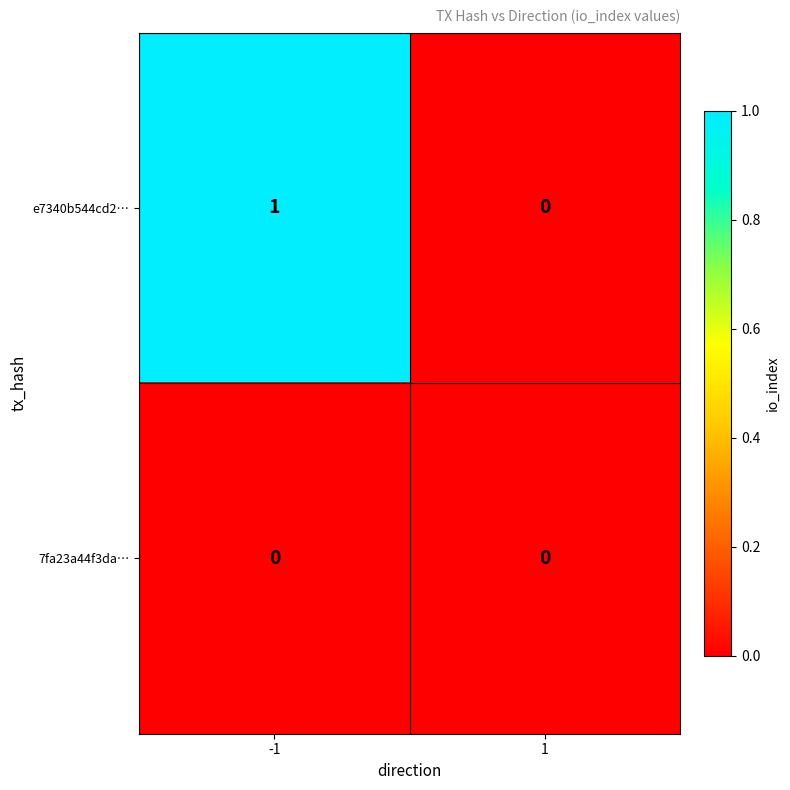

List the labels in order of e7340b544cd2… value, smallest first.

1, -1